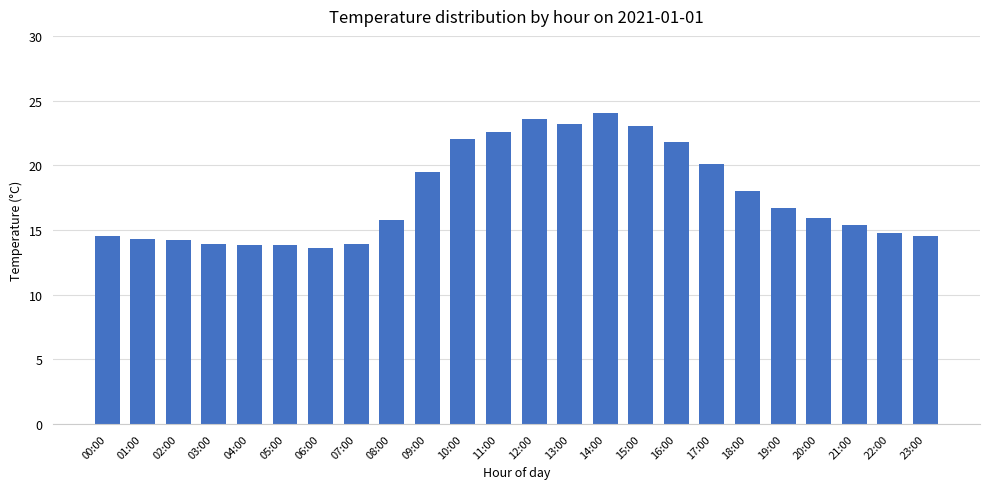

The chart shows a value of 31.7 at 17:00. True or false?

False